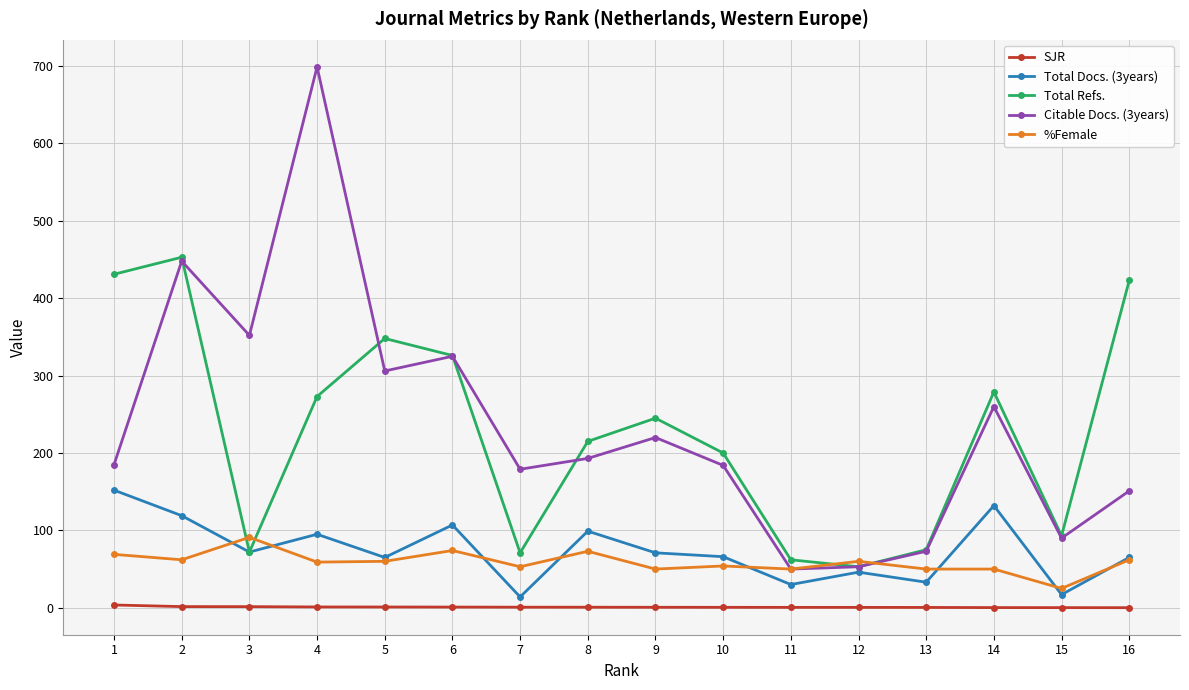

The value of Total Docs. (3years) at 10 is 66.0. True or false?

True